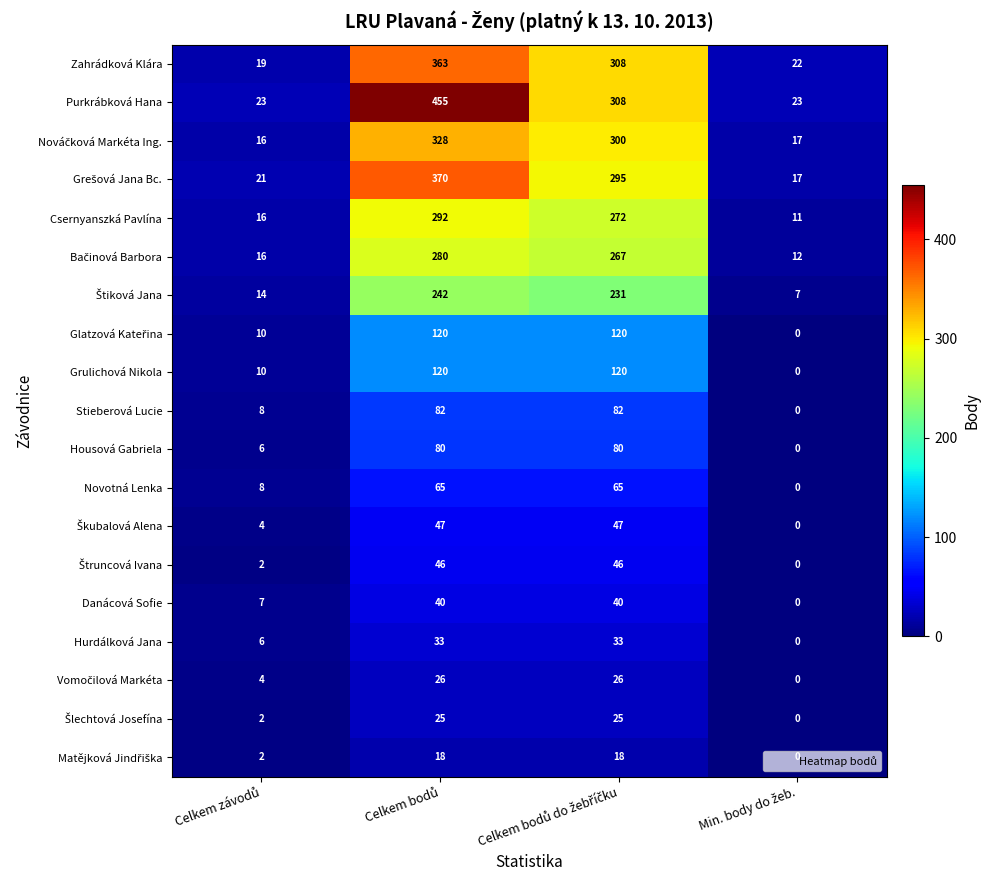

At how many categories does at least one series exceed 388?

1